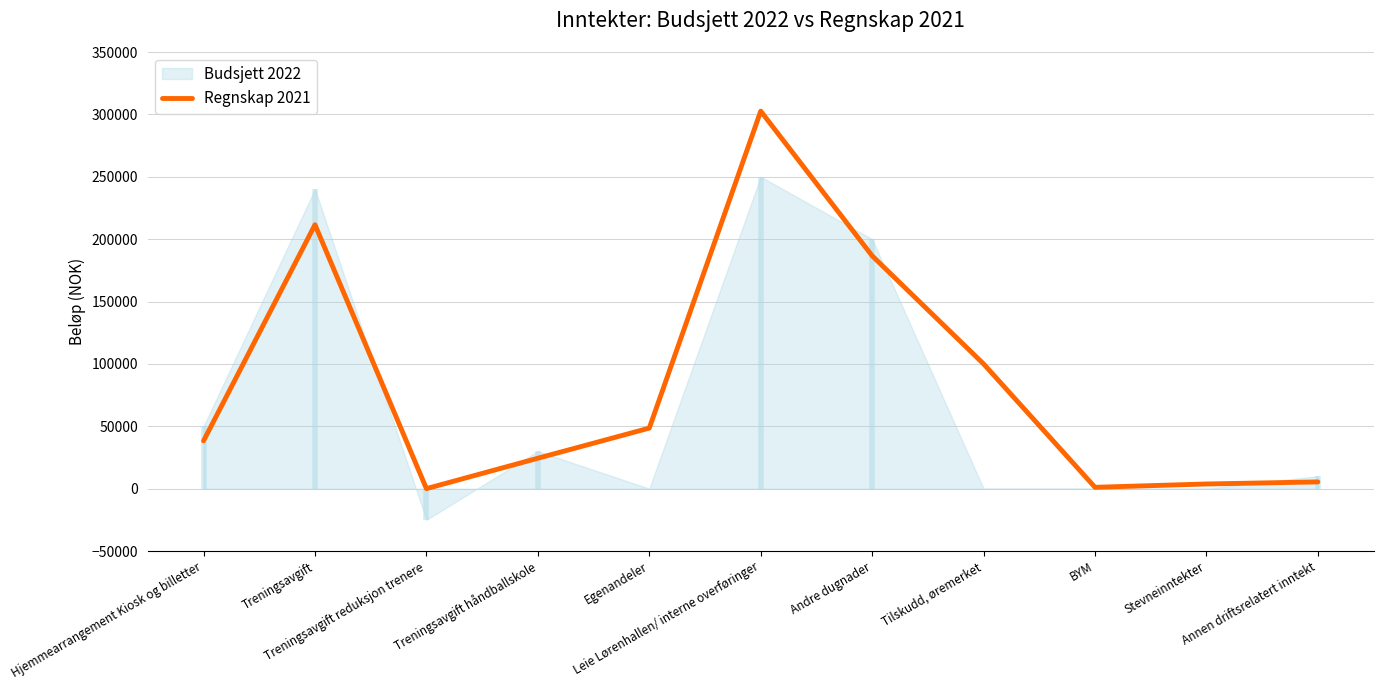

Rank the categories by value from highest to lowest.

Leie Lørenhallen/ interne overføringer, Treningsavgift, Andre dugnader, Tilskudd, øremerket, Egenandeler, Hjemmearrangement Kiosk og billetter, Treningsavgift håndballskole, Annen driftsrelatert inntekt, Stevneinntekter, BYM, Treningsavgift reduksjon trenere